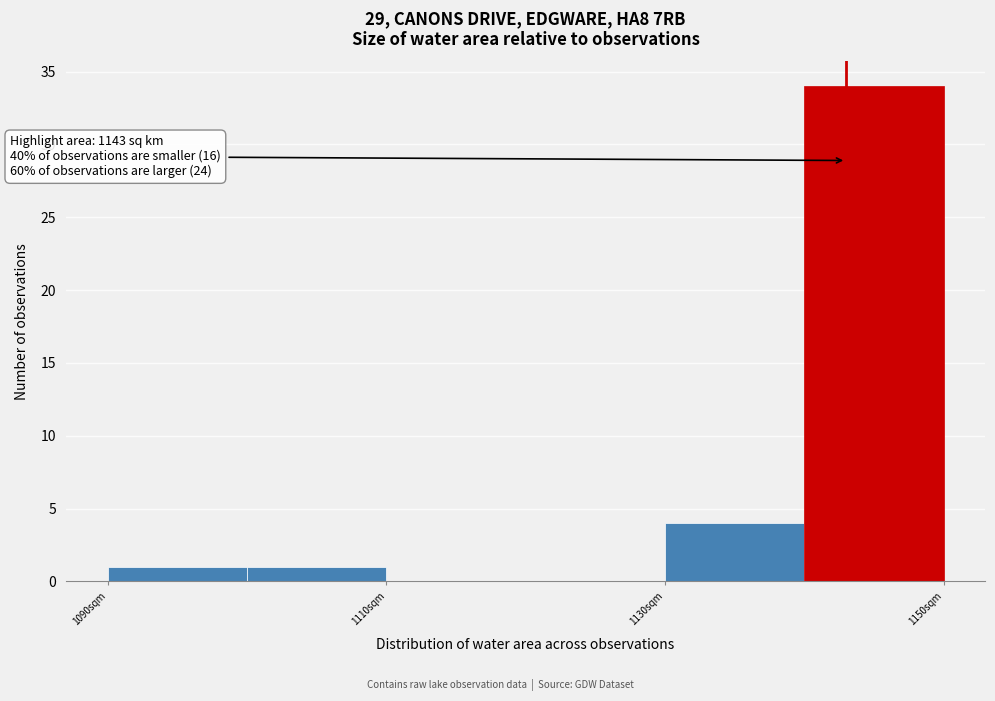

Which range on the x-axis has the tallest bar?

1140 to 1150